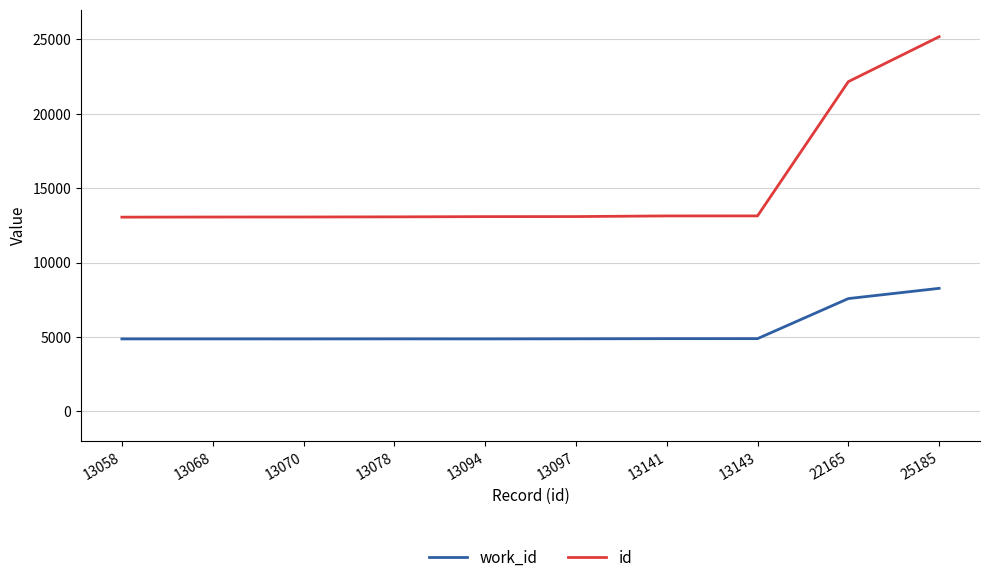

At which label is id closest to 19121?

22165